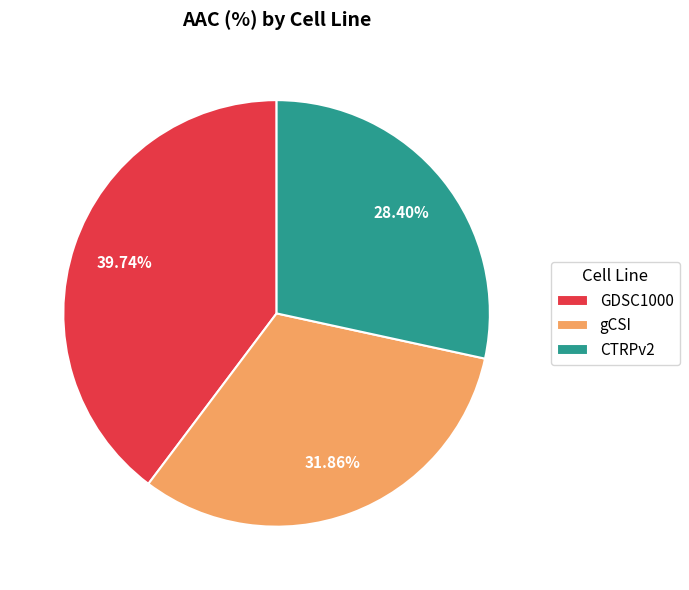

True or false: CTRPv2 accounts for 28% of the total.

True